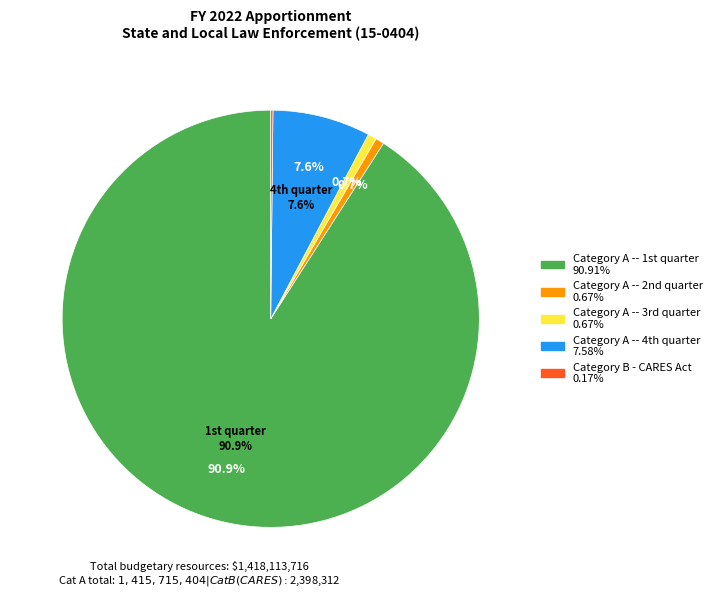

How many segments does this pie chart have?

5